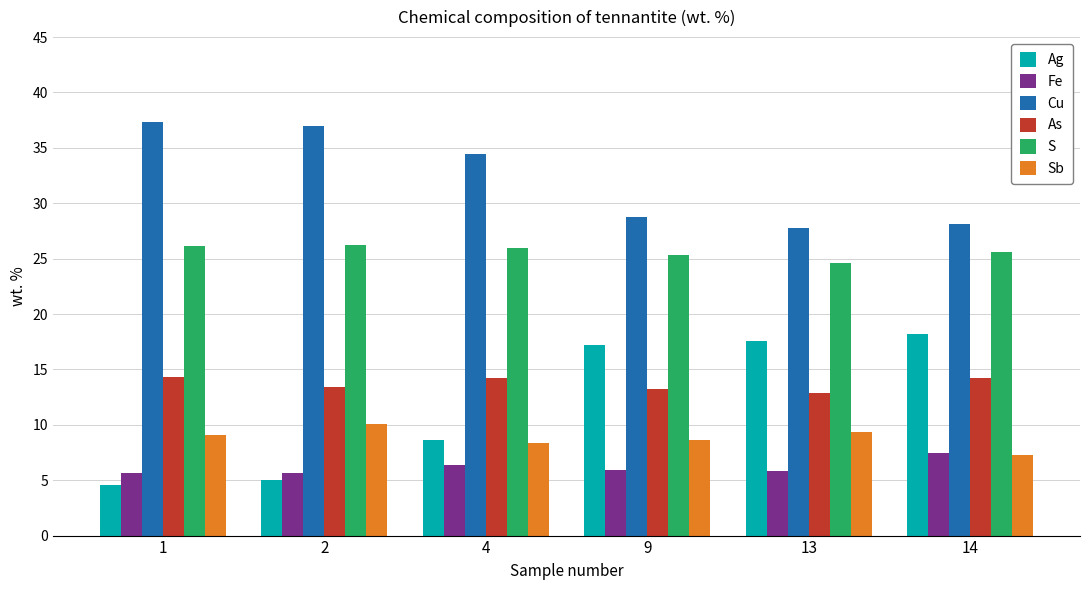

What is the maximum value for Sb?

10.0